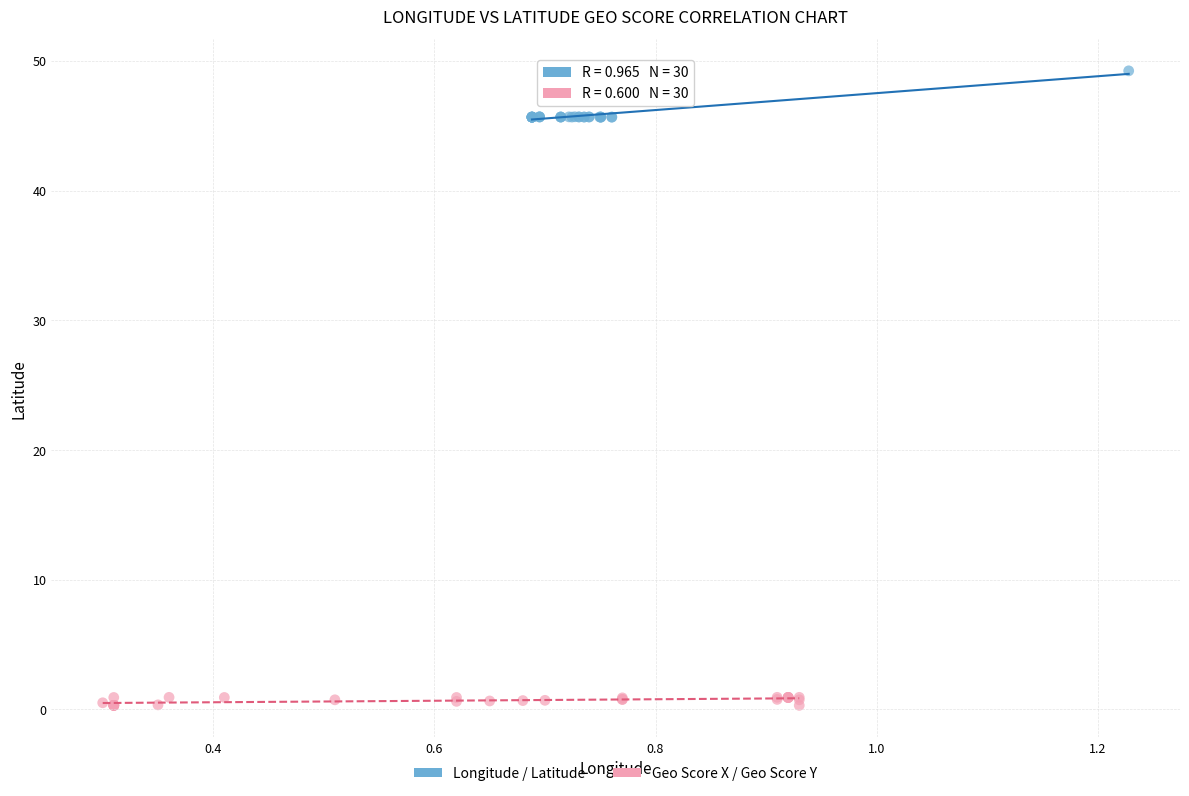

Which series has the widest spread of Y values?

Longitude / Latitude